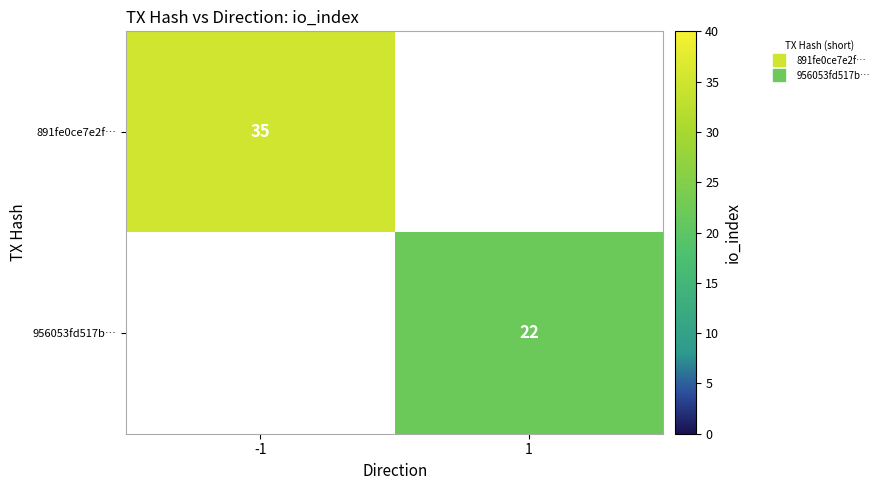

At how many categories does at least one series exceed 23?

1